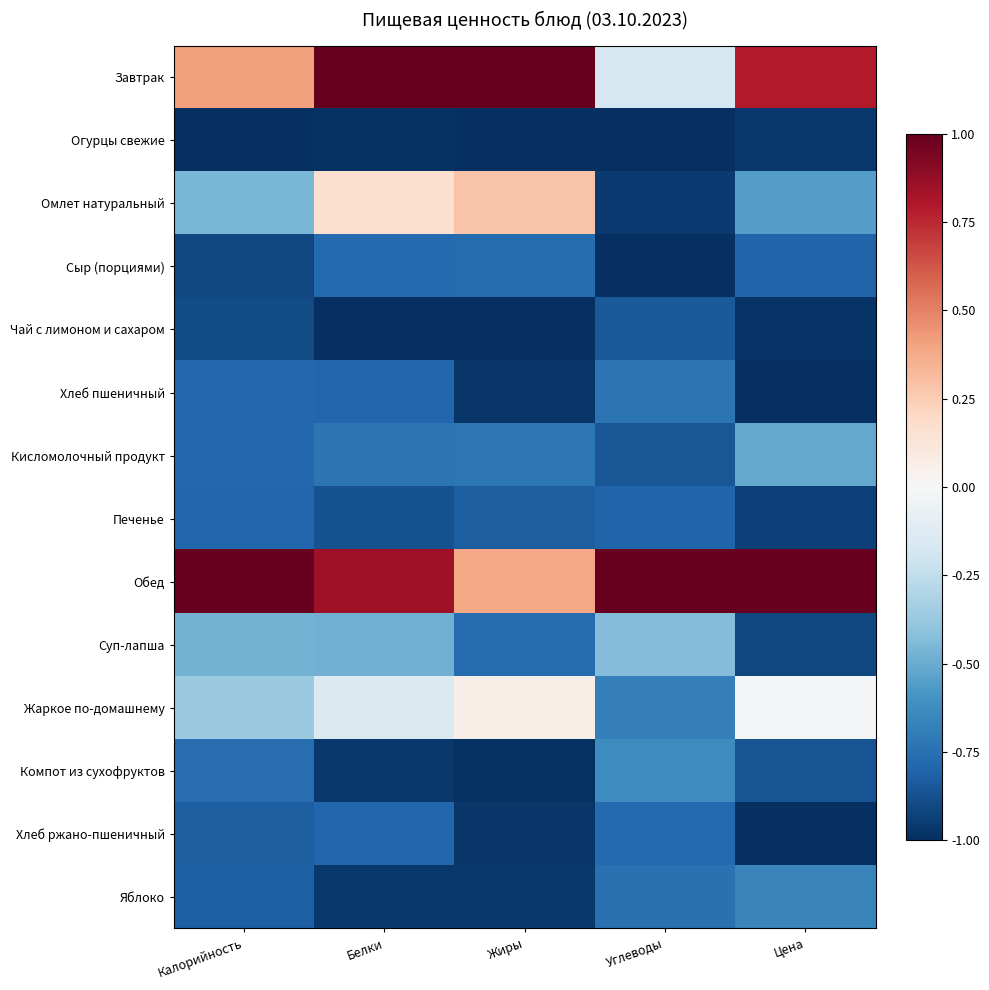

What is the spread (max minus min) of values at Цена?

2.0